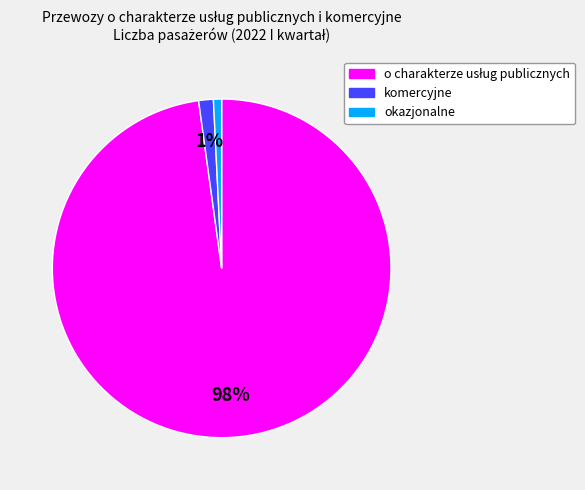

Is the sum of okazjonalne and komercyjne greater than half?

No